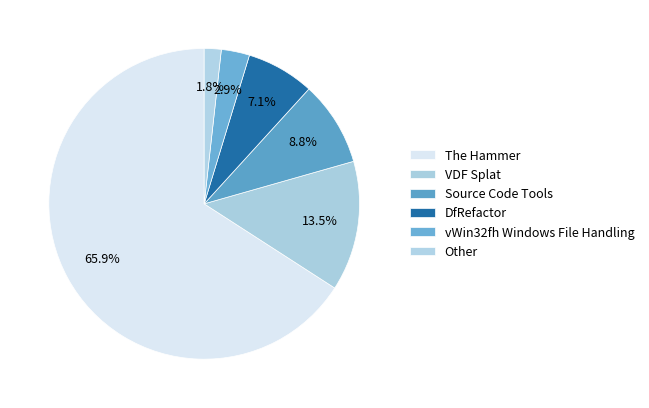

How many slices are in this pie chart?

6